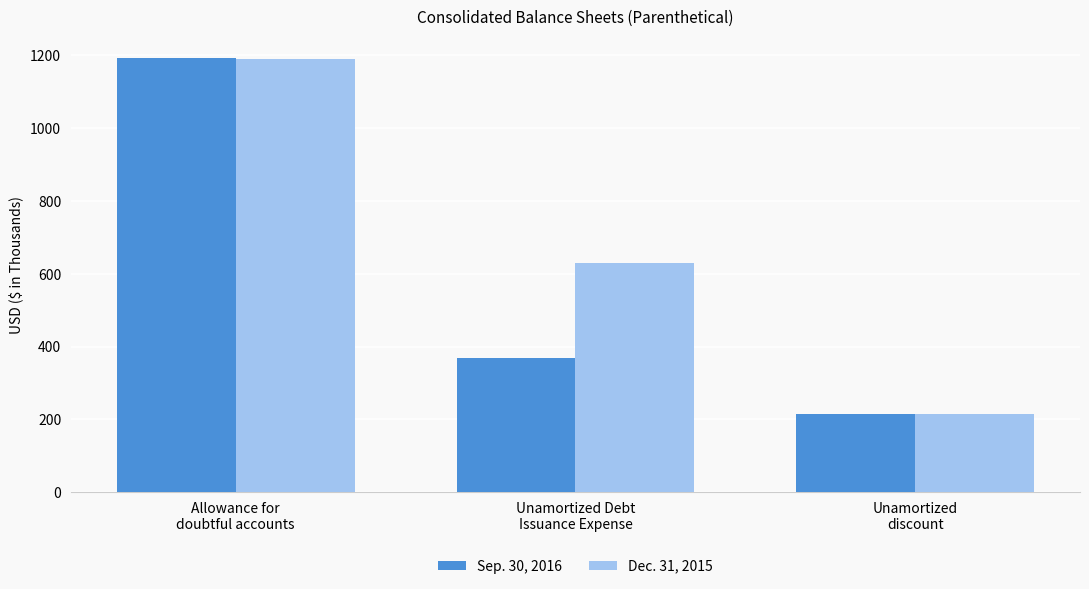

Count the Dec. 31, 2015 values in the range 216 to 1190.

3